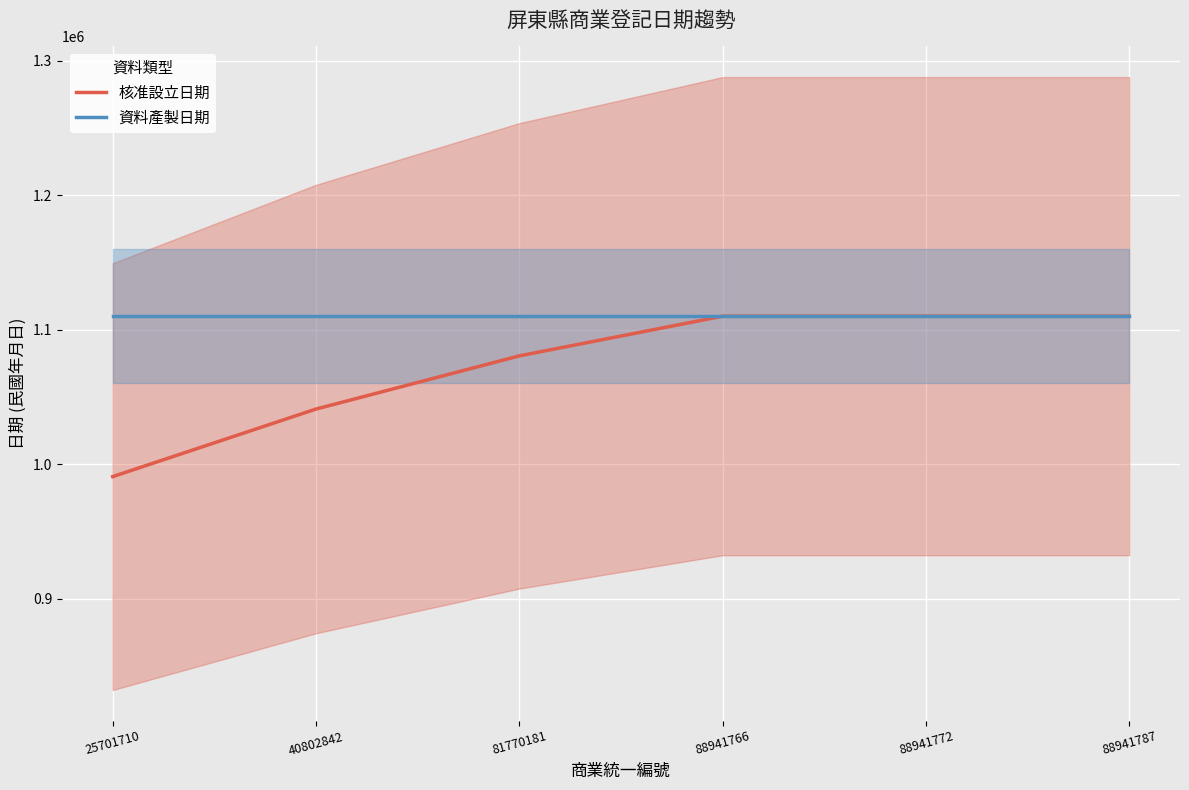

What is the spread (max minus min) of values at 25701710?

119193